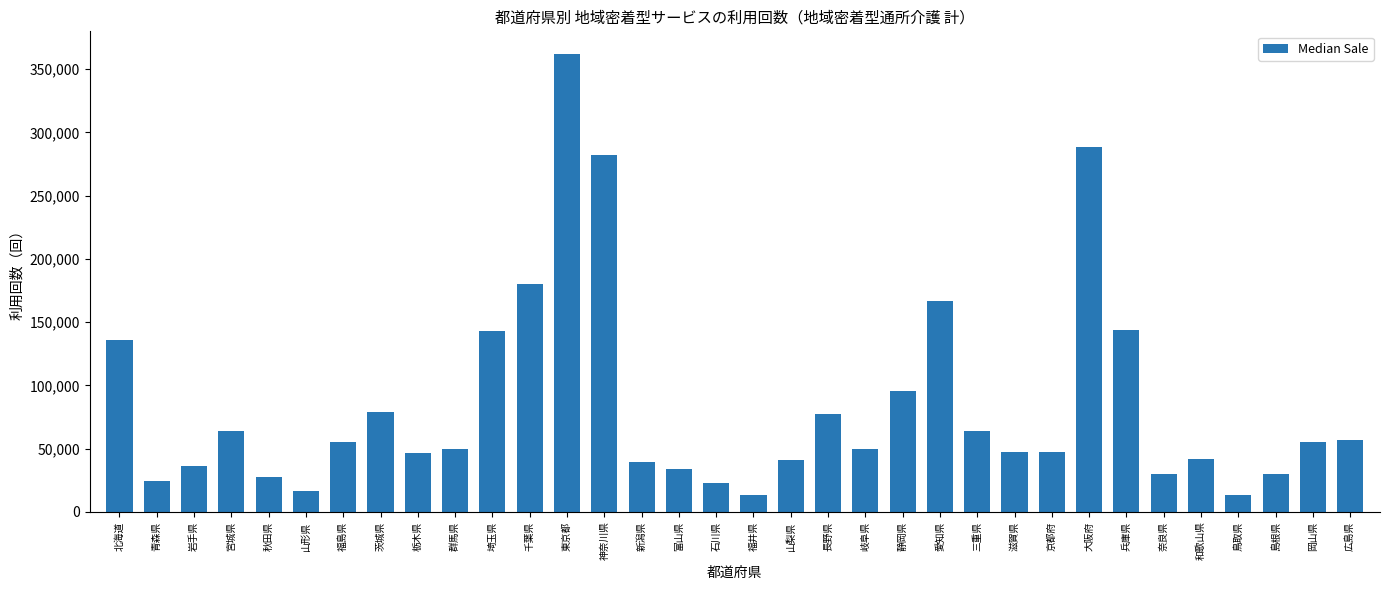

Between 京都府 and 大阪府, which is larger?

大阪府